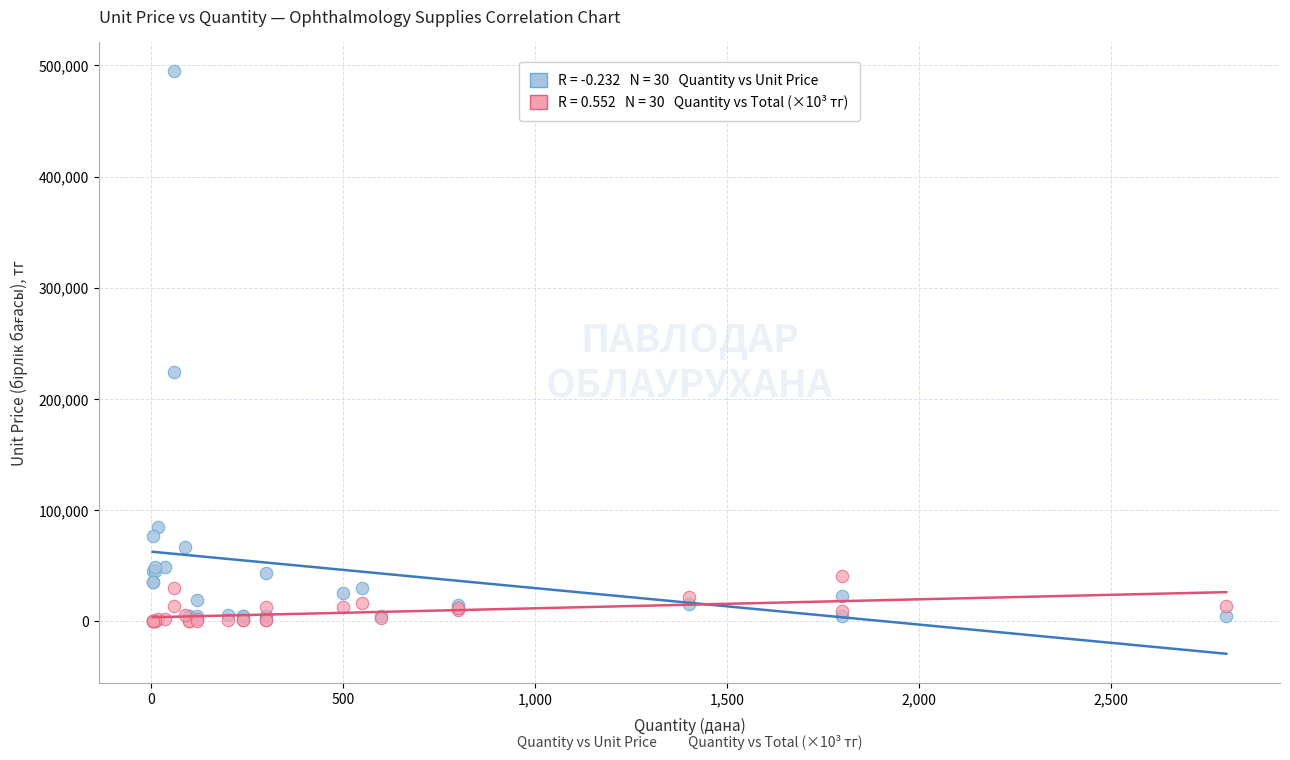

Across all series, what Y value is closest to 247568?

224048.0